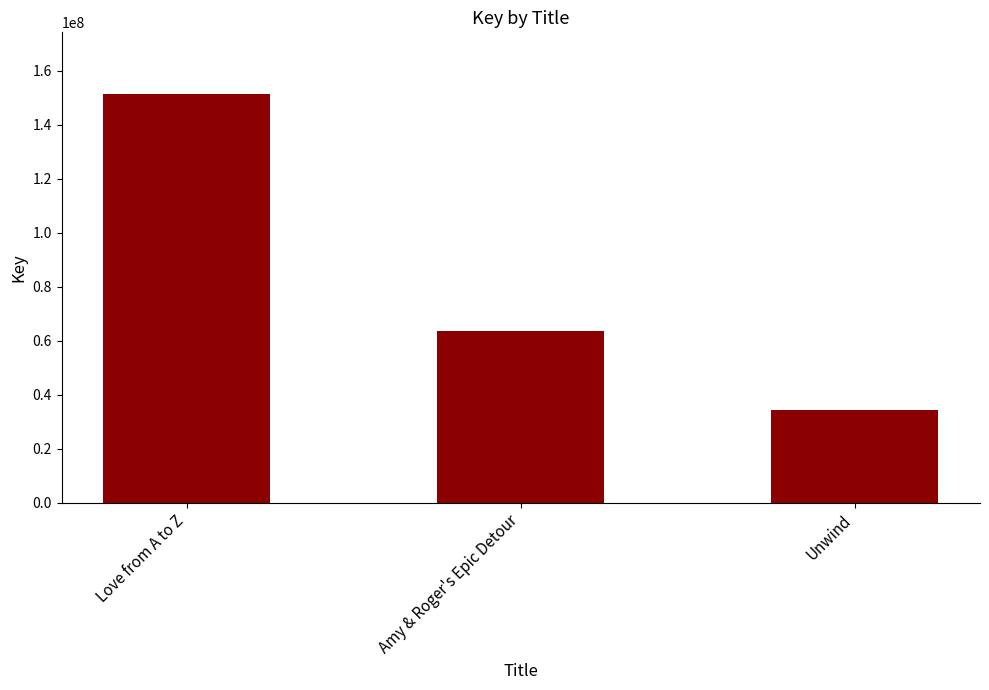

How many bars are there in total?

3